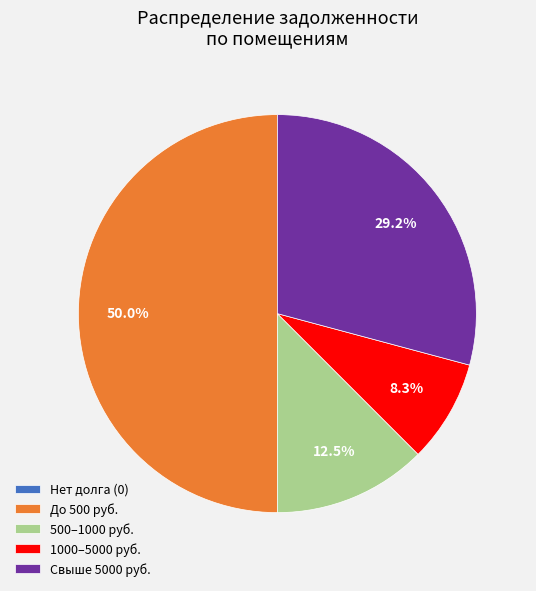

What is the ratio of the value at 500–1000 руб. to the value at Свыше 5000 руб.?

0.4